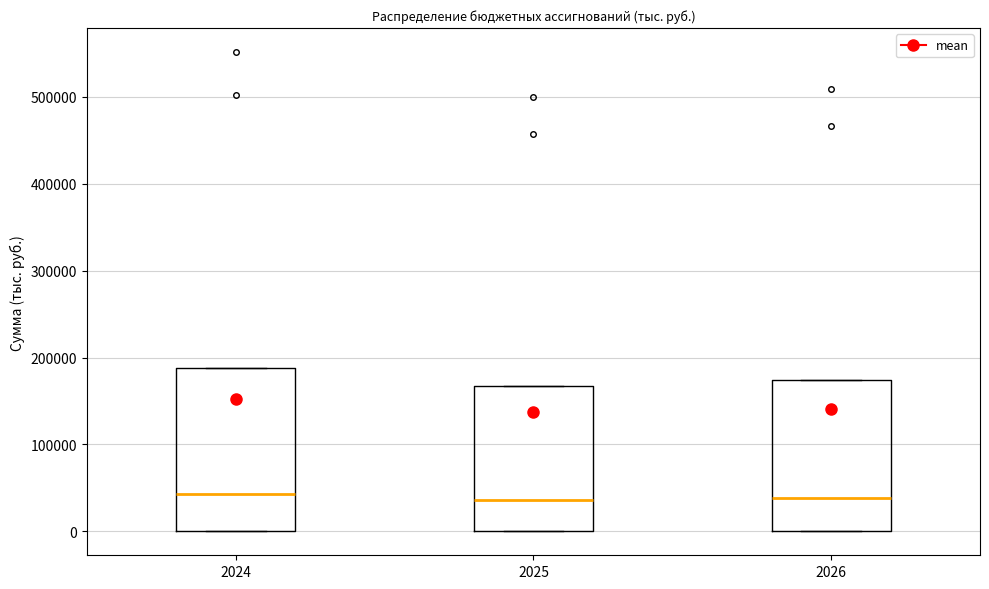

Reading left to right, transcribe this box plot: for each box, give where its median line is, the range the box spans, and where its two whiskers end, as read against the y-axis. The values are not printed on the chart, so give them approximately, as read against the axis.

2024: median 40000, box 0 to 190000, whiskers 0 to 190000
2025: median 40000, box 0 to 170000, whiskers 0 to 170000
2026: median 40000, box 0 to 170000, whiskers 0 to 170000